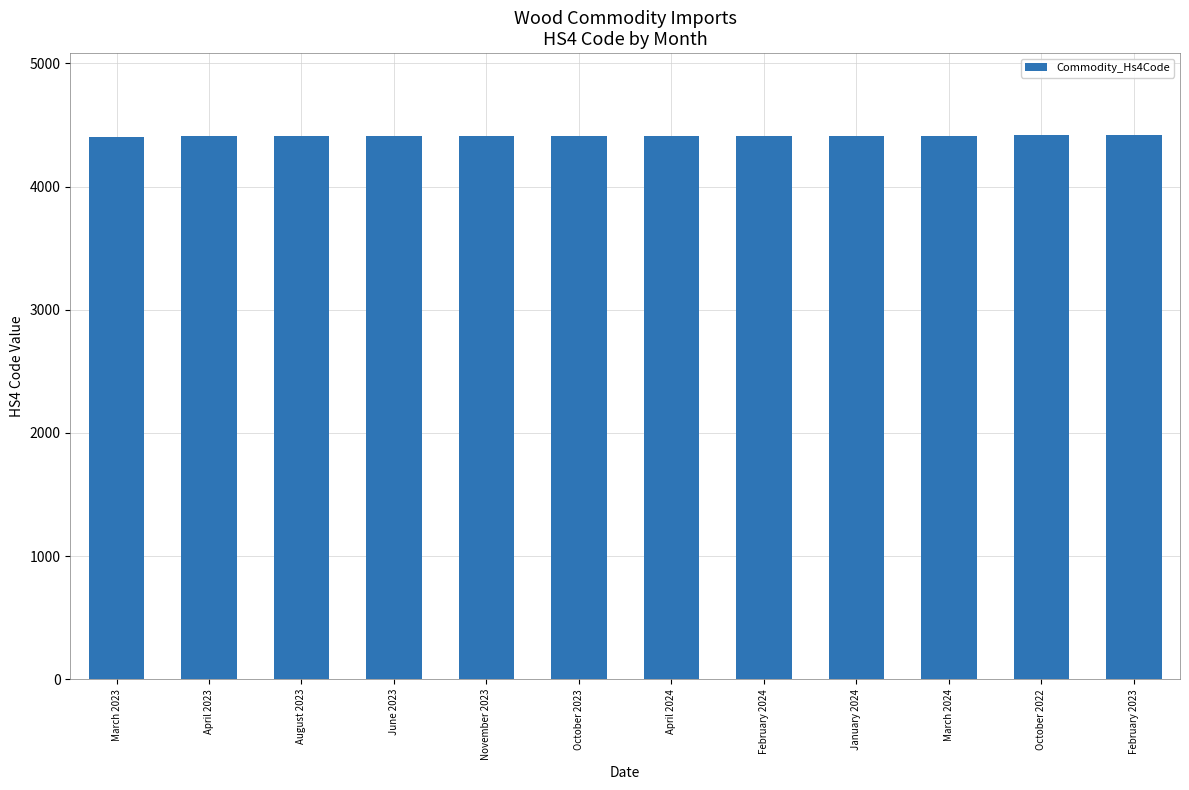

What is the ratio of the value at February 2024 to the value at February 2023?

1.0